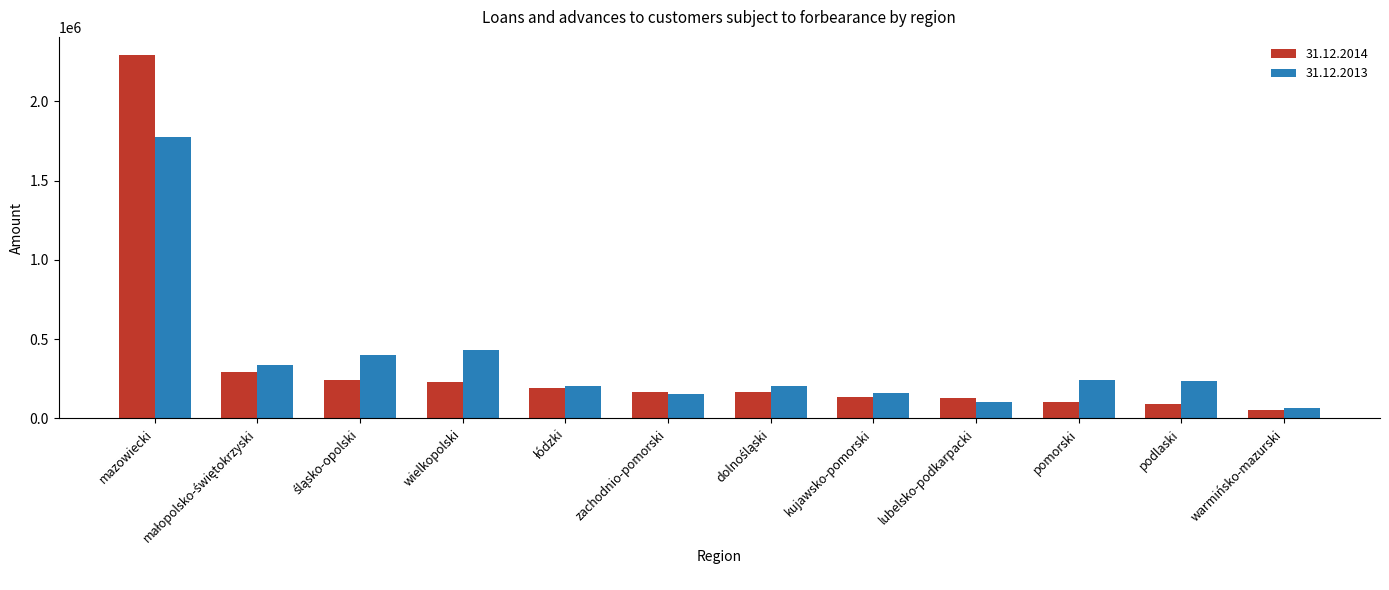

How many bars are there in each group?

2